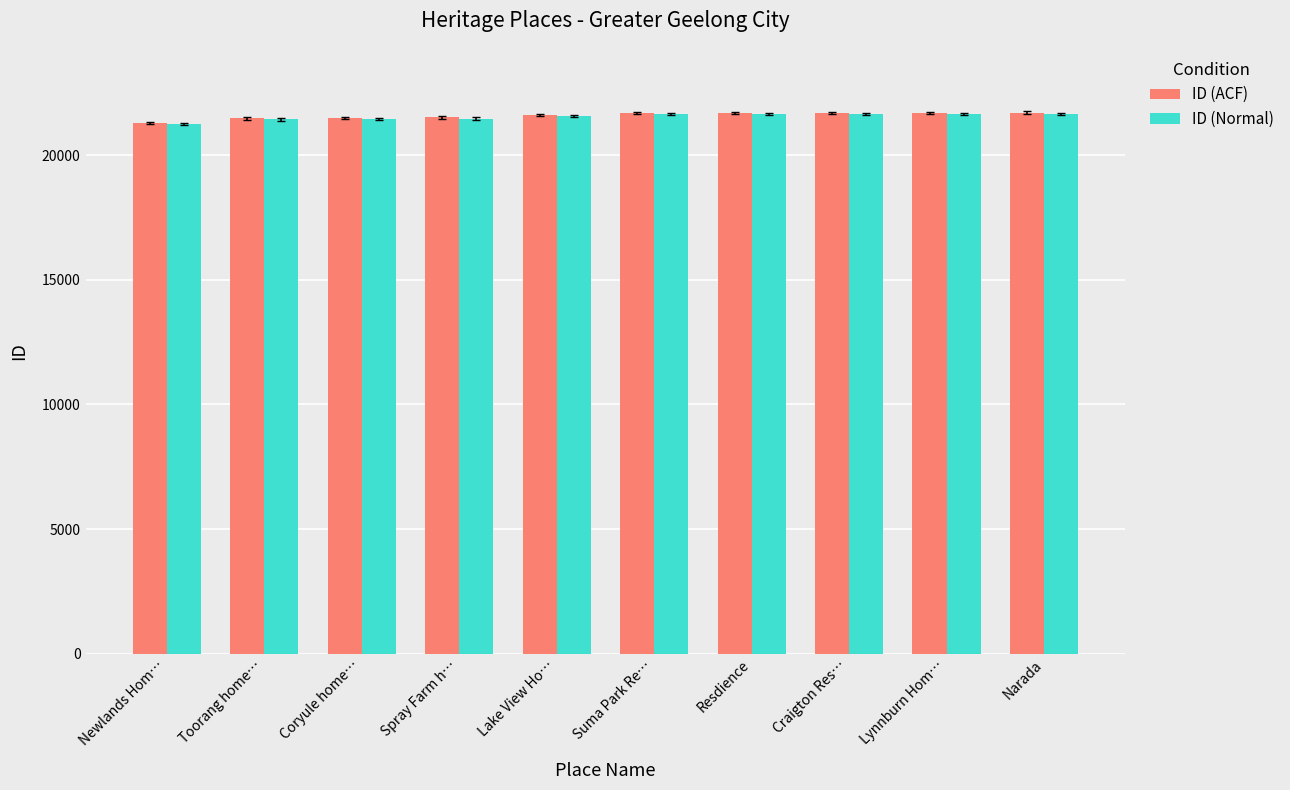

The ID (ACF) series shows 21515.0 at Spray Farm h…. True or false?

True